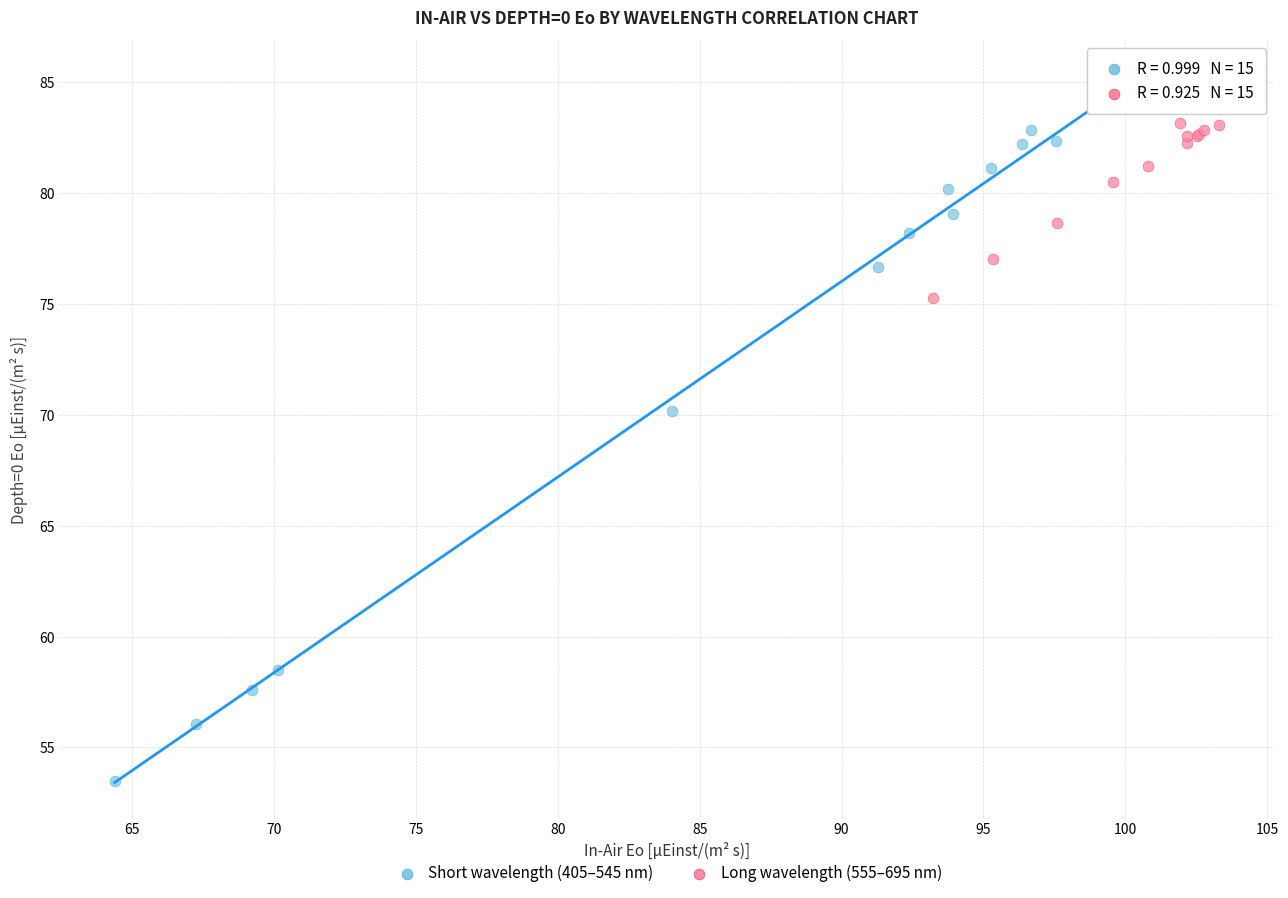

Which series contains the lowest Y value?

Short wavelength (405–545 nm)